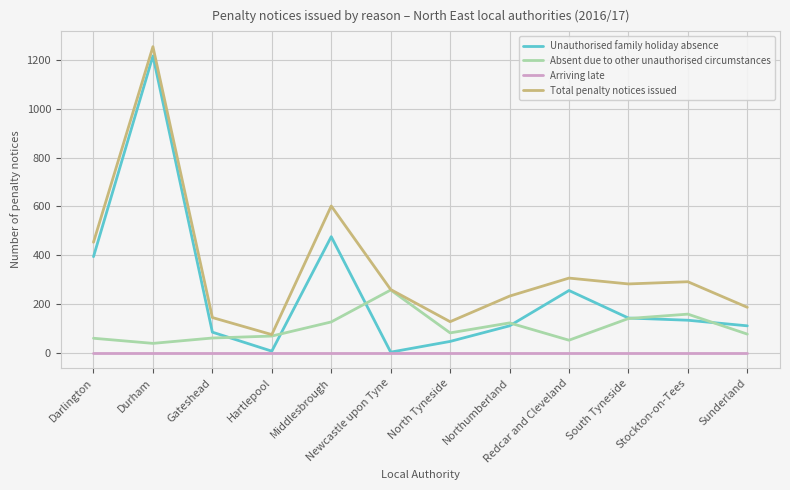

Which series changed the most between Gateshead and Sunderland?

Total penalty notices issued